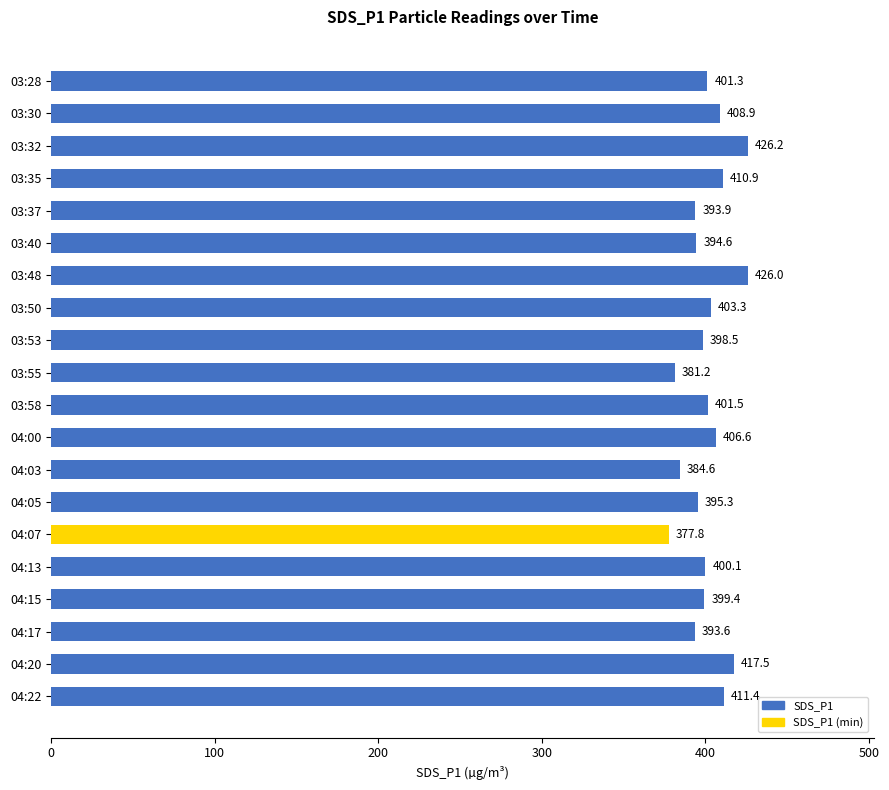

True or false: the data shows 178.2 at 03:35.

False